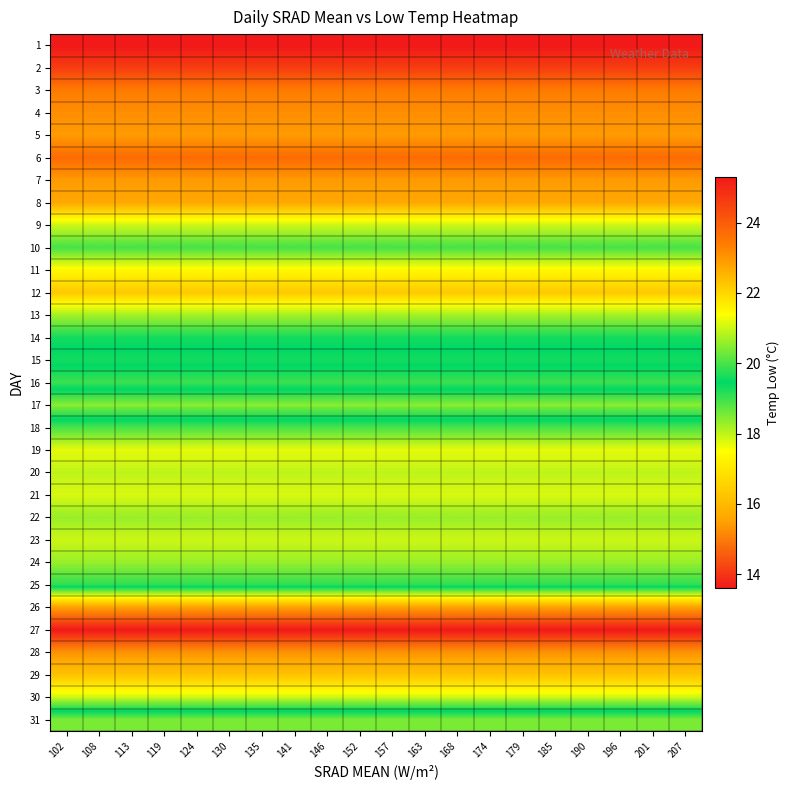

Reading right to left, transcribe all the data shown in this chart.

1: 207=25.3	201=25.3	196=25.3	190=25.3	185=25.3	179=25.3	174=25.3	168=25.3	163=25.3	157=25.3	152=25.3	146=25.3	141=25.3	135=25.3	130=25.3	124=25.3	119=25.3	113=25.3	108=25.3	102=25.3
2: 207=24.6	201=24.6	196=24.6	190=24.6	185=24.6	179=24.6	174=24.6	168=24.6	163=24.6	157=24.6	152=24.6	146=24.6	141=24.6	135=24.6	130=24.6	124=24.6	119=24.6	113=24.6	108=24.6	102=24.6
3: 207=23.4	201=23.4	196=23.4	190=23.4	185=23.4	179=23.4	174=23.4	168=23.4	163=23.4	157=23.4	152=23.4	146=23.4	141=23.4	135=23.4	130=23.4	124=23.4	119=23.4	113=23.4	108=23.4	102=23.4
4: 207=23.1	201=23.1	196=23.1	190=23.1	185=23.1	179=23.1	174=23.1	168=23.1	163=23.1	157=23.1	152=23.1	146=23.1	141=23.1	135=23.1	130=23.1	124=23.1	119=23.1	113=23.1	108=23.1	102=23.1
5: 207=22.9	201=22.9	196=22.9	190=22.9	185=22.9	179=22.9	174=22.9	168=22.9	163=22.9	157=22.9	152=22.9	146=22.9	141=22.9	135=22.9	130=22.9	124=22.9	119=22.9	113=22.9	108=22.9	102=22.9
6: 207=23.7	201=23.7	196=23.7	190=23.7	185=23.7	179=23.7	174=23.7	168=23.7	163=23.7	157=23.7	152=23.7	146=23.7	141=23.7	135=23.7	130=23.7	124=23.7	119=23.7	113=23.7	108=23.7	102=23.7
7: 207=22.9	201=22.9	196=22.9	190=22.9	185=22.9	179=22.9	174=22.9	168=22.9	163=22.9	157=22.9	152=22.9	146=22.9	141=22.9	135=22.9	130=22.9	124=22.9	119=22.9	113=22.9	108=22.9	102=22.9
8: 207=22.7	201=22.7	196=22.7	190=22.7	185=22.7	179=22.7	174=22.7	168=22.7	163=22.7	157=22.7	152=22.7	146=22.7	141=22.7	135=22.7	130=22.7	124=22.7	119=22.7	113=22.7	108=22.7	102=22.7
9: 207=21.0	201=21.0	196=21.0	190=21.0	185=21.0	179=21.0	174=21.0	168=21.0	163=21.0	157=21.0	152=21.0	146=21.0	141=21.0	135=21.0	130=21.0	124=21.0	119=21.0	113=21.0	108=21.0	102=21.0
10: 207=20.0	201=20.0	196=20.0	190=20.0	185=20.0	179=20.0	174=20.0	168=20.0	163=20.0	157=20.0	152=20.0	146=20.0	141=20.0	135=20.0	130=20.0	124=20.0	119=20.0	113=20.0	108=20.0	102=20.0
11: 207=21.5	201=21.5	196=21.5	190=21.5	185=21.5	179=21.5	174=21.5	168=21.5	163=21.5	157=21.5	152=21.5	146=21.5	141=21.5	135=21.5	130=21.5	124=21.5	119=21.5	113=21.5	108=21.5	102=21.5
12: 207=22.2	201=22.2	196=22.2	190=22.2	185=22.2	179=22.2	174=22.2	168=22.2	163=22.2	157=22.2	152=22.2	146=22.2	141=22.2	135=22.2	130=22.2	124=22.2	119=22.2	113=22.2	108=22.2	102=22.2
13: 207=20.7	201=20.7	196=20.7	190=20.7	185=20.7	179=20.7	174=20.7	168=20.7	163=20.7	157=20.7	152=20.7	146=20.7	141=20.7	135=20.7	130=20.7	124=20.7	119=20.7	113=20.7	108=20.7	102=20.7
14: 207=19.6	201=19.6	196=19.6	190=19.6	185=19.6	179=19.6	174=19.6	168=19.6	163=19.6	157=19.6	152=19.6	146=19.6	141=19.6	135=19.6	130=19.6	124=19.6	119=19.6	113=19.6	108=19.6	102=19.6
15: 207=19.3	201=19.3	196=19.3	190=19.3	185=19.3	179=19.3	174=19.3	168=19.3	163=19.3	157=19.3	152=19.3	146=19.3	141=19.3	135=19.3	130=19.3	124=19.3	119=19.3	113=19.3	108=19.3	102=19.3
16: 207=19.9	201=19.9	196=19.9	190=19.9	185=19.9	179=19.9	174=19.9	168=19.9	163=19.9	157=19.9	152=19.9	146=19.9	141=19.9	135=19.9	130=19.9	124=19.9	119=19.9	113=19.9	108=19.9	102=19.9
17: 207=18.4	201=18.4	196=18.4	190=18.4	185=18.4	179=18.4	174=18.4	168=18.4	163=18.4	157=18.4	152=18.4	146=18.4	141=18.4	135=18.4	130=18.4	124=18.4	119=18.4	113=18.4	108=18.4	102=18.4
18: 207=20.0	201=20.0	196=20.0	190=20.0	185=20.0	179=20.0	174=20.0	168=20.0	163=20.0	157=20.0	152=20.0	146=20.0	141=20.0	135=20.0	130=20.0	124=20.0	119=20.0	113=20.0	108=20.0	102=20.0
19: 207=21.2	201=21.2	196=21.2	190=21.2	185=21.2	179=21.2	174=21.2	168=21.2	163=21.2	157=21.2	152=21.2	146=21.2	141=21.2	135=21.2	130=21.2	124=21.2	119=21.2	113=21.2	108=21.2	102=21.2
20: 207=20.9	201=20.9	196=20.9	190=20.9	185=20.9	179=20.9	174=20.9	168=20.9	163=20.9	157=20.9	152=20.9	146=20.9	141=20.9	135=20.9	130=20.9	124=20.9	119=20.9	113=20.9	108=20.9	102=20.9
21: 207=21.1	201=21.1	196=21.1	190=21.1	185=21.1	179=21.1	174=21.1	168=21.1	163=21.1	157=21.1	152=21.1	146=21.1	141=21.1	135=21.1	130=21.1	124=21.1	119=21.1	113=21.1	108=21.1	102=21.1
22: 207=20.6	201=20.6	196=20.6	190=20.6	185=20.6	179=20.6	174=20.6	168=20.6	163=20.6	157=20.6	152=20.6	146=20.6	141=20.6	135=20.6	130=20.6	124=20.6	119=20.6	113=20.6	108=20.6	102=20.6
23: 207=21.0	201=21.0	196=21.0	190=21.0	185=21.0	179=21.0	174=21.0	168=21.0	163=21.0	157=21.0	152=21.0	146=21.0	141=21.0	135=21.0	130=21.0	124=21.0	119=21.0	113=21.0	108=21.0	102=21.0
24: 207=20.6	201=20.6	196=20.6	190=20.6	185=20.6	179=20.6	174=20.6	168=20.6	163=20.6	157=20.6	152=20.6	146=20.6	141=20.6	135=20.6	130=20.6	124=20.6	119=20.6	113=20.6	108=20.6	102=20.6
25: 207=19.8	201=19.8	196=19.8	190=19.8	185=19.8	179=19.8	174=19.8	168=19.8	163=19.8	157=19.8	152=19.8	146=19.8	141=19.8	135=19.8	130=19.8	124=19.8	119=19.8	113=19.8	108=19.8	102=19.8
26: 207=15.5	201=15.5	196=15.5	190=15.5	185=15.5	179=15.5	174=15.5	168=15.5	163=15.5	157=15.5	152=15.5	146=15.5	141=15.5	135=15.5	130=15.5	124=15.5	119=15.5	113=15.5	108=15.5	102=15.5
27: 207=13.6	201=13.6	196=13.6	190=13.6	185=13.6	179=13.6	174=13.6	168=13.6	163=13.6	157=13.6	152=13.6	146=13.6	141=13.6	135=13.6	130=13.6	124=13.6	119=13.6	113=13.6	108=13.6	102=13.6
28: 207=15.3	201=15.3	196=15.3	190=15.3	185=15.3	179=15.3	174=15.3	168=15.3	163=15.3	157=15.3	152=15.3	146=15.3	141=15.3	135=15.3	130=15.3	124=15.3	119=15.3	113=15.3	108=15.3	102=15.3
29: 207=16.2	201=16.2	196=16.2	190=16.2	185=16.2	179=16.2	174=16.2	168=16.2	163=16.2	157=16.2	152=16.2	146=16.2	141=16.2	135=16.2	130=16.2	124=16.2	119=16.2	113=16.2	108=16.2	102=16.2
30: 207=17.9	201=17.9	196=17.9	190=17.9	185=17.9	179=17.9	174=17.9	168=17.9	163=17.9	157=17.9	152=17.9	146=17.9	141=17.9	135=17.9	130=17.9	124=17.9	119=17.9	113=17.9	108=17.9	102=17.9
31: 207=20.4	201=20.4	196=20.4	190=20.4	185=20.4	179=20.4	174=20.4	168=20.4	163=20.4	157=20.4	152=20.4	146=20.4	141=20.4	135=20.4	130=20.4	124=20.4	119=20.4	113=20.4	108=20.4	102=20.4